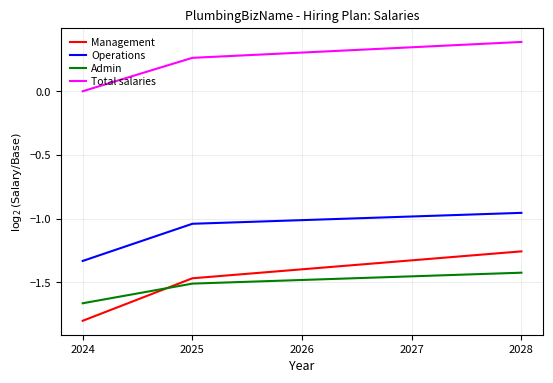

Which series changed the most between 2025 and 2026?

Management